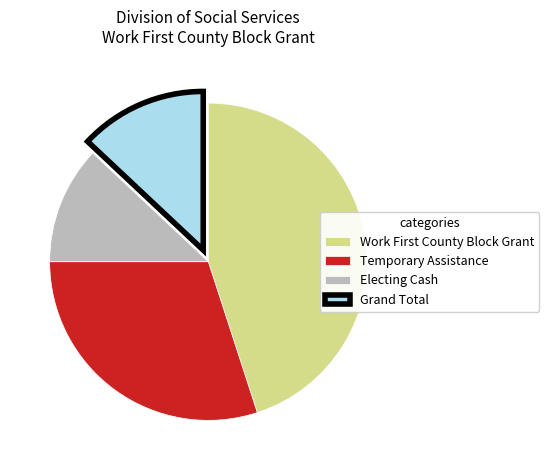

Rank the categories by value from lowest to highest.

Electing Cash, Grand Total, Temporary Assistance, Work First County Block Grant